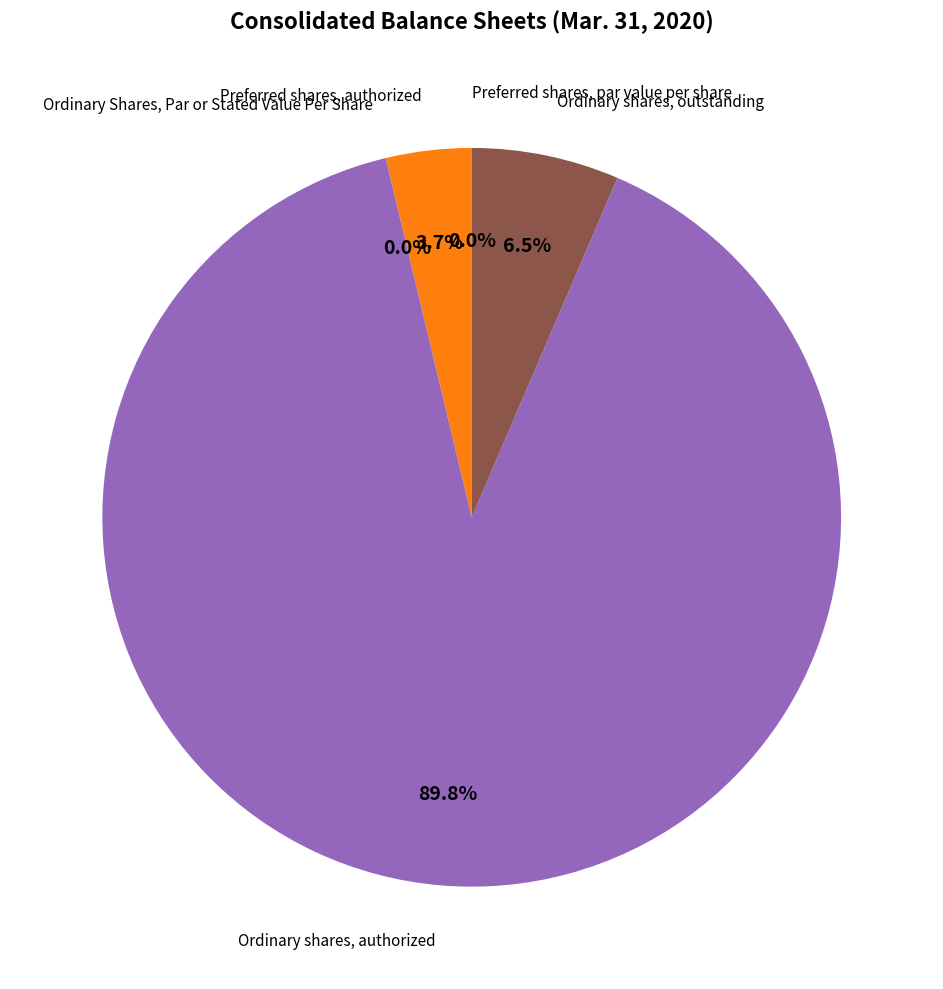

What is the change in value from Ordinary shares, authorized to Ordinary shares, outstanding?

-1113718287.0